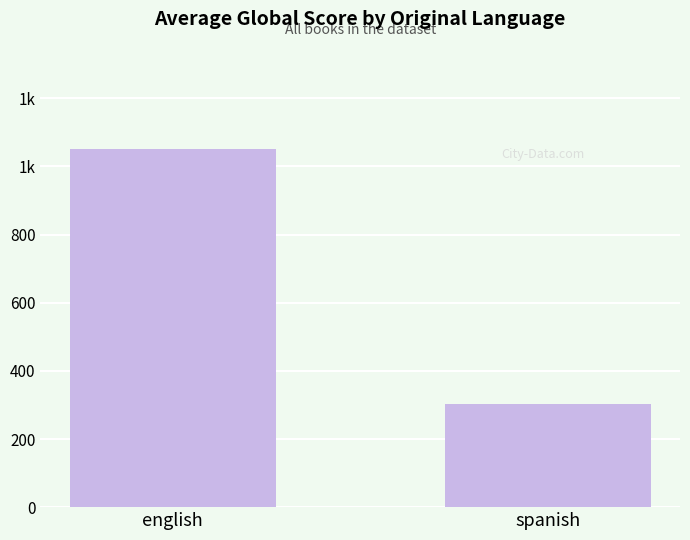

Read the value at english, to the nearest 10.

1050